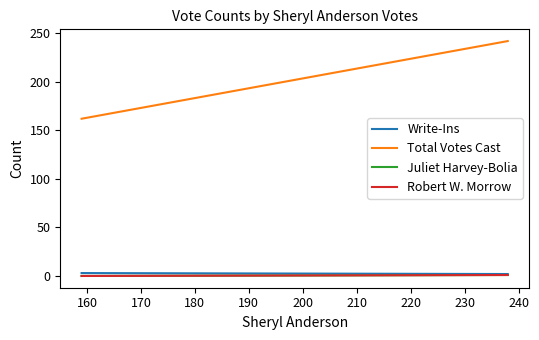

What is the sum of all Write-Ins values?

5